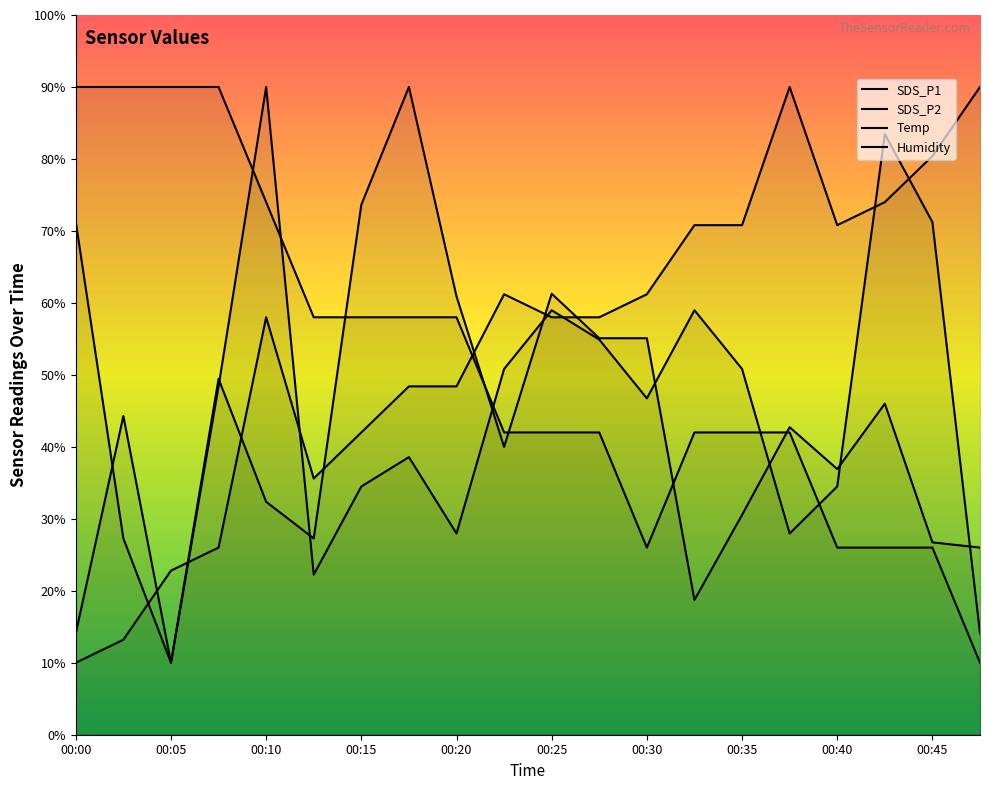

How many lines are shown in the chart?

4